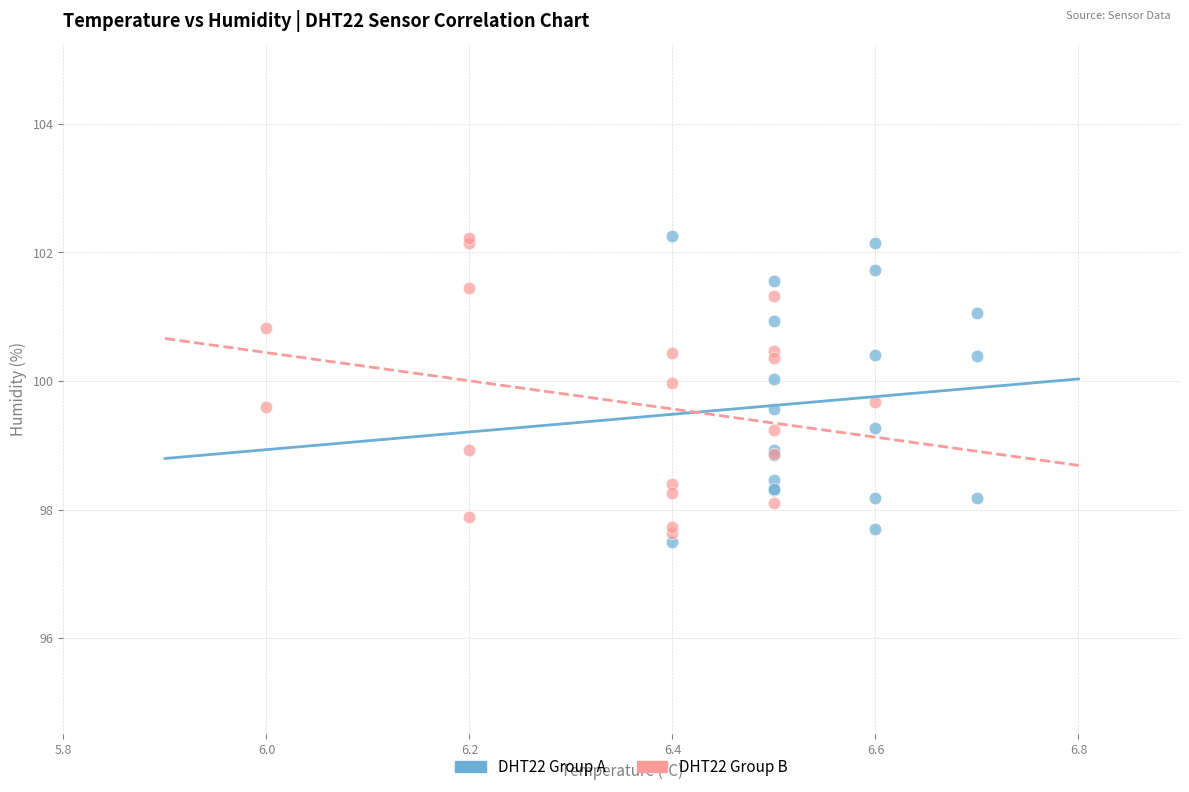

What are all the series names shown in the legend?

DHT22 Group A, DHT22 Group B